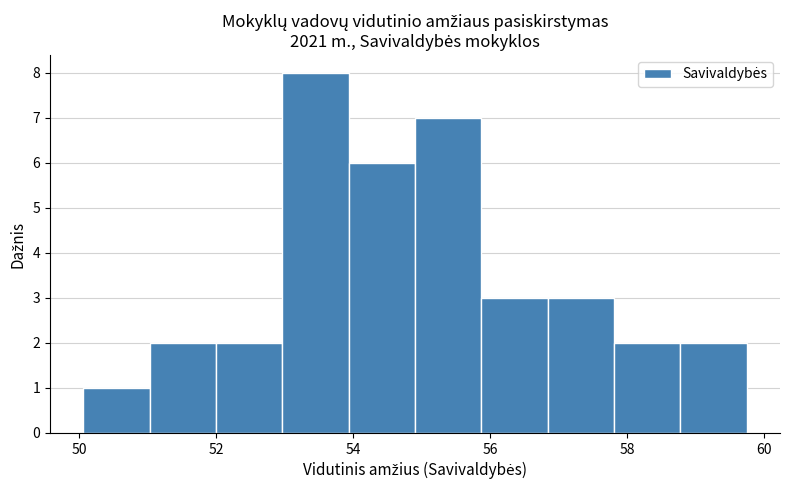

What is the height of the bar covering 56.8 to 57.8 on the x-axis? Neither the bar edges nor the heights are printed on the chart, so give them approximately, as read against the axes.

3